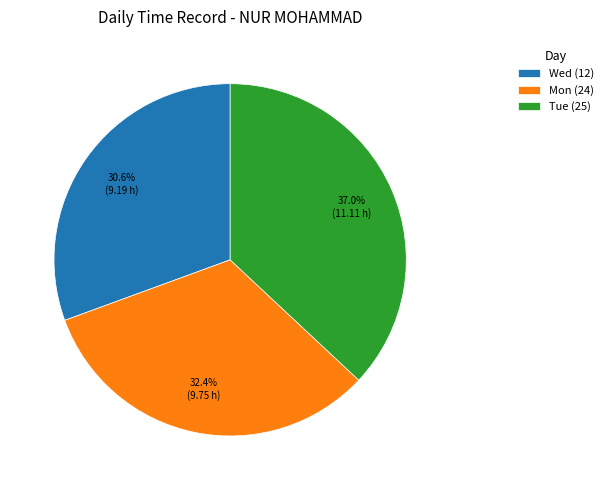

Which category has the biggest portion of the pie?

Tue (25)